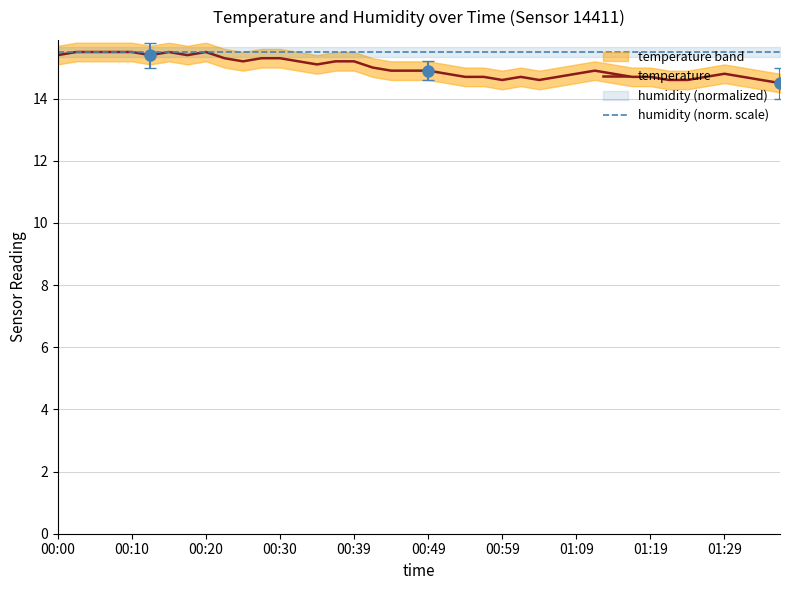

The value of temperature at 01:09 is 3.7. True or false?

False